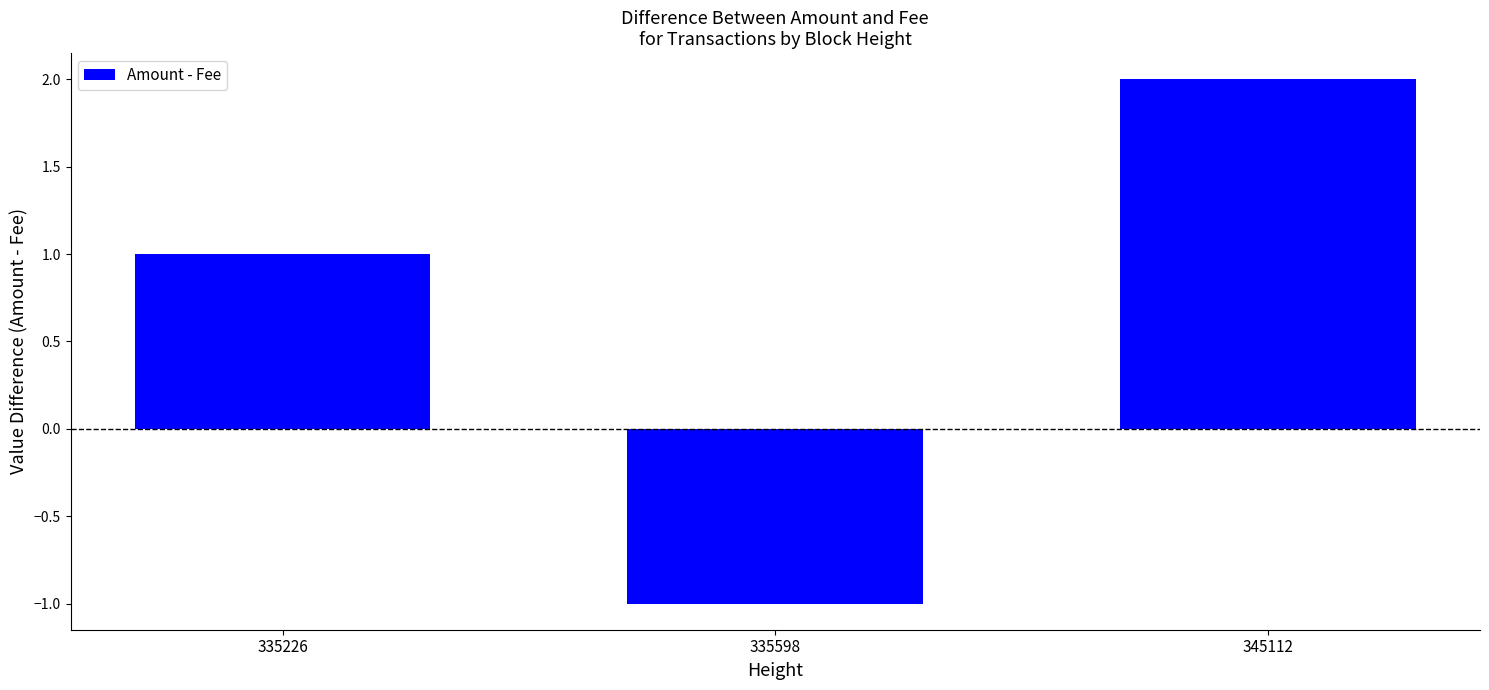

Reading left to right, what are all the values shown in this chart?

335226=1.0	335598=-1.0	345112=2.0